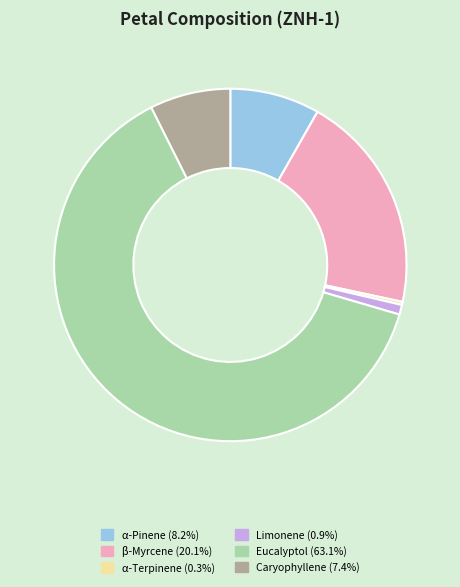

How many slices are in this pie chart?

6